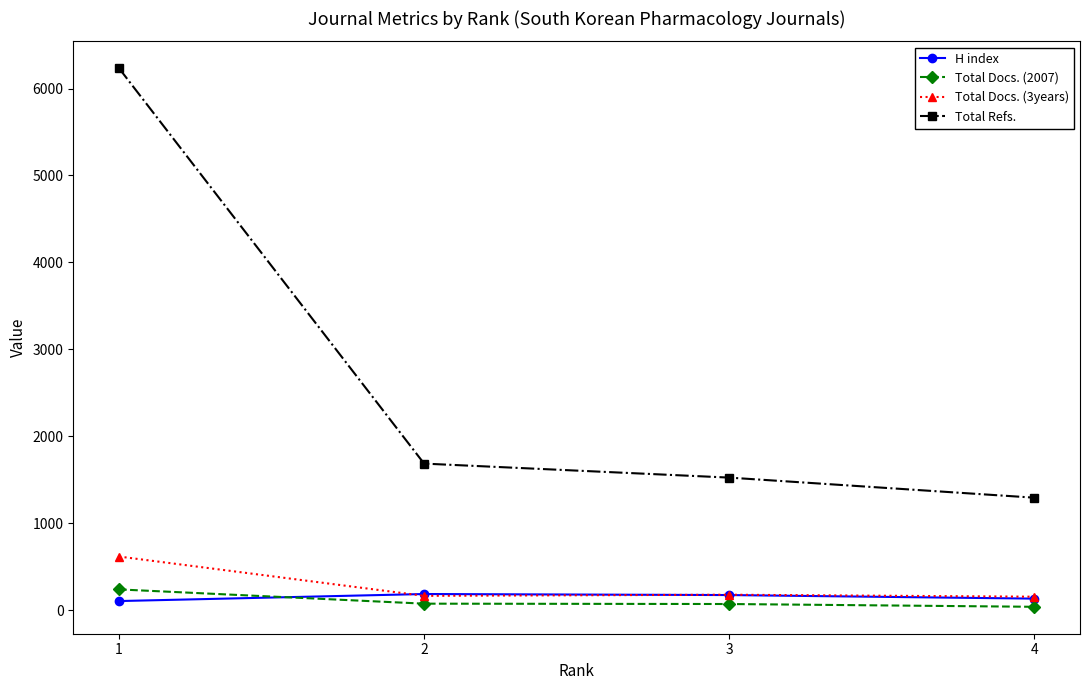

What is the maximum value shown in the chart?

6233